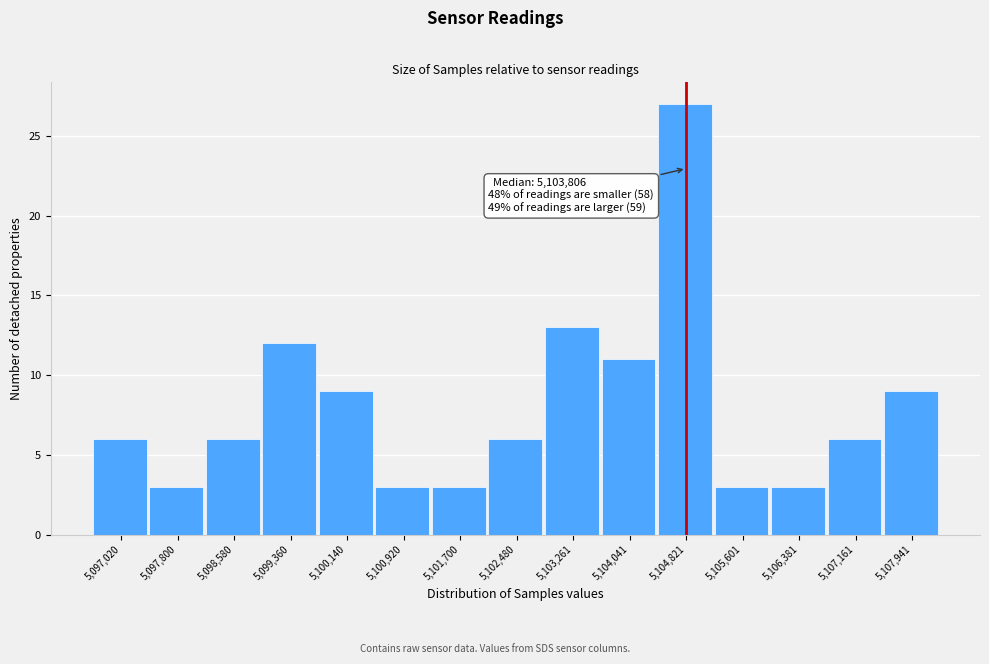

Reading right to left, extract all data points from this chart.

9	6	3	3	27	11	13	6	3	3	9	12	6	3	6